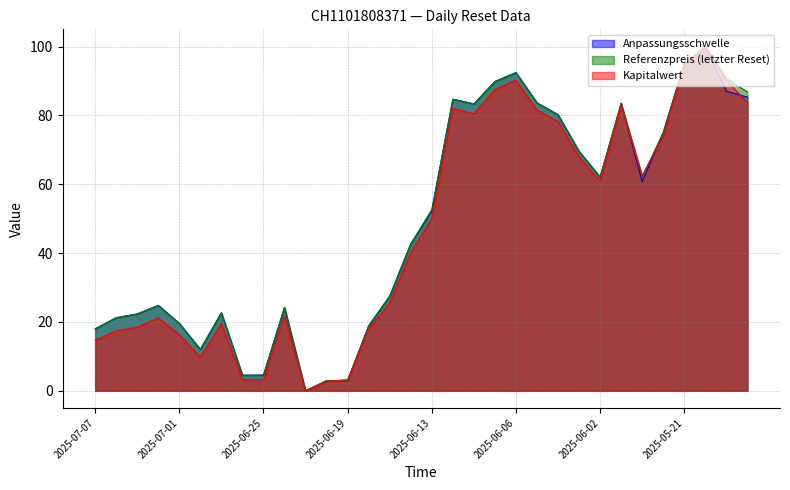

What are all the series names shown in the legend?

Anpassungsschwelle, Referenzpreis (letzter Reset), Kapitalwert